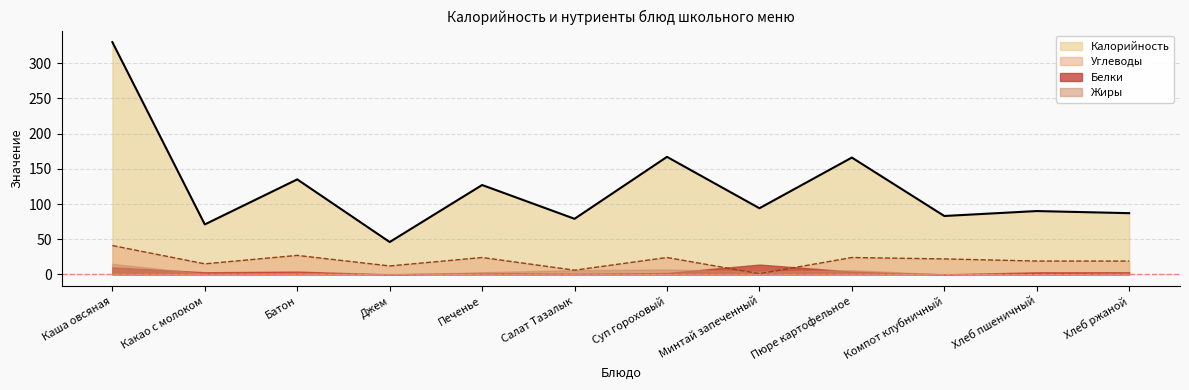

Does the chart have visible grid lines?

Yes